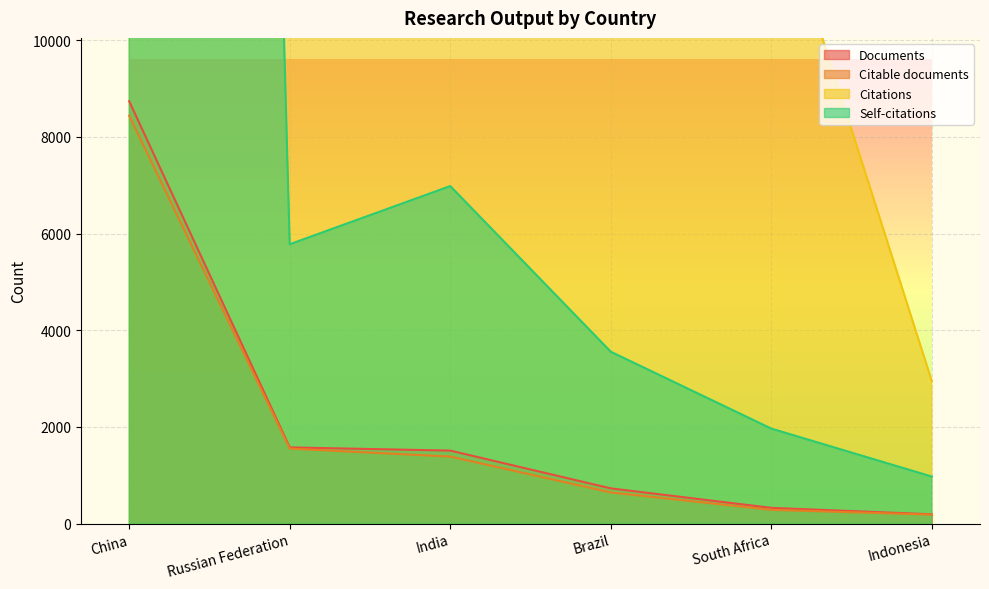

How many distinct data groups are displayed?

4